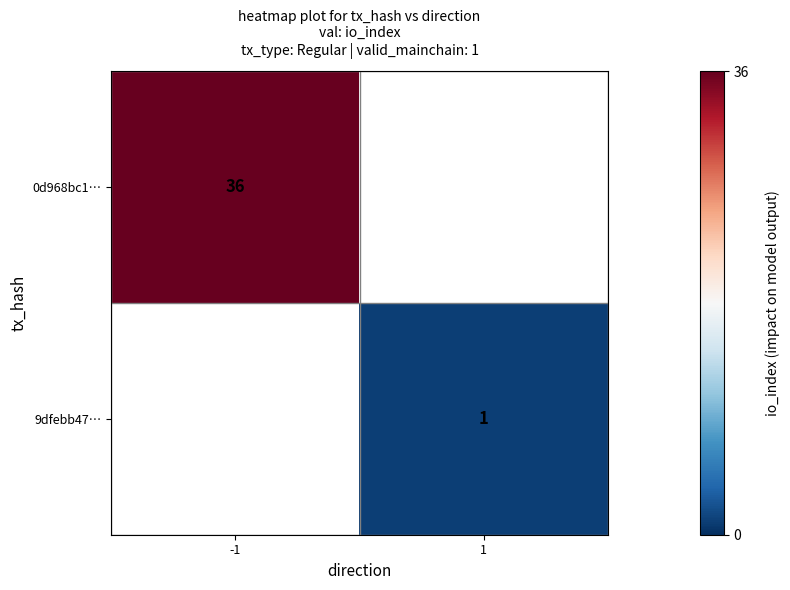

Is the value of 0d968bc1… at -1 greater than the value of 9dfebb47… at 1?

Yes